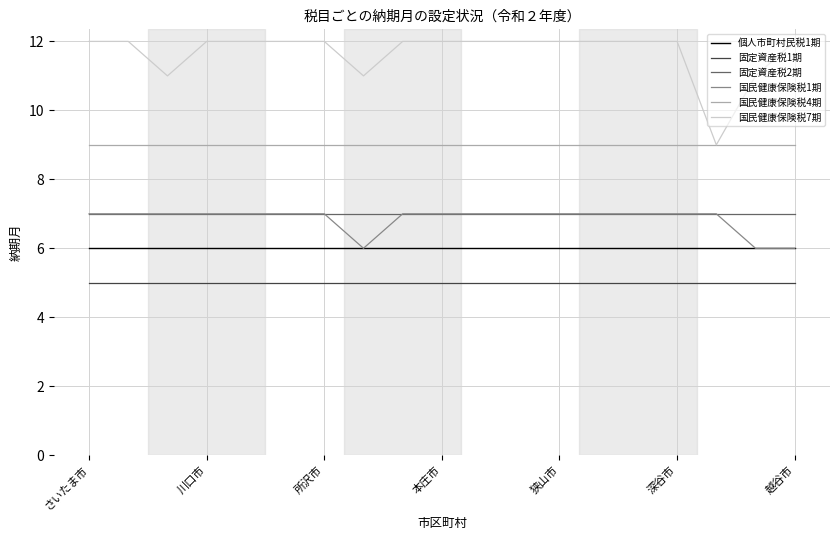

What is the minimum value for 個人市町村民税1期?

6